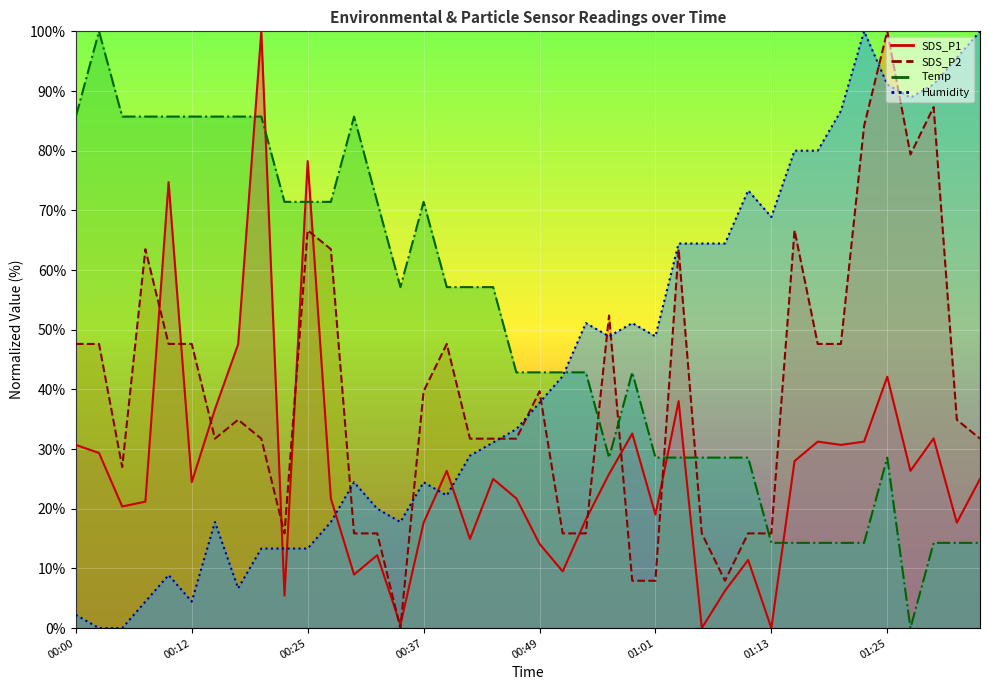

How many values in Temp are above zero?

39